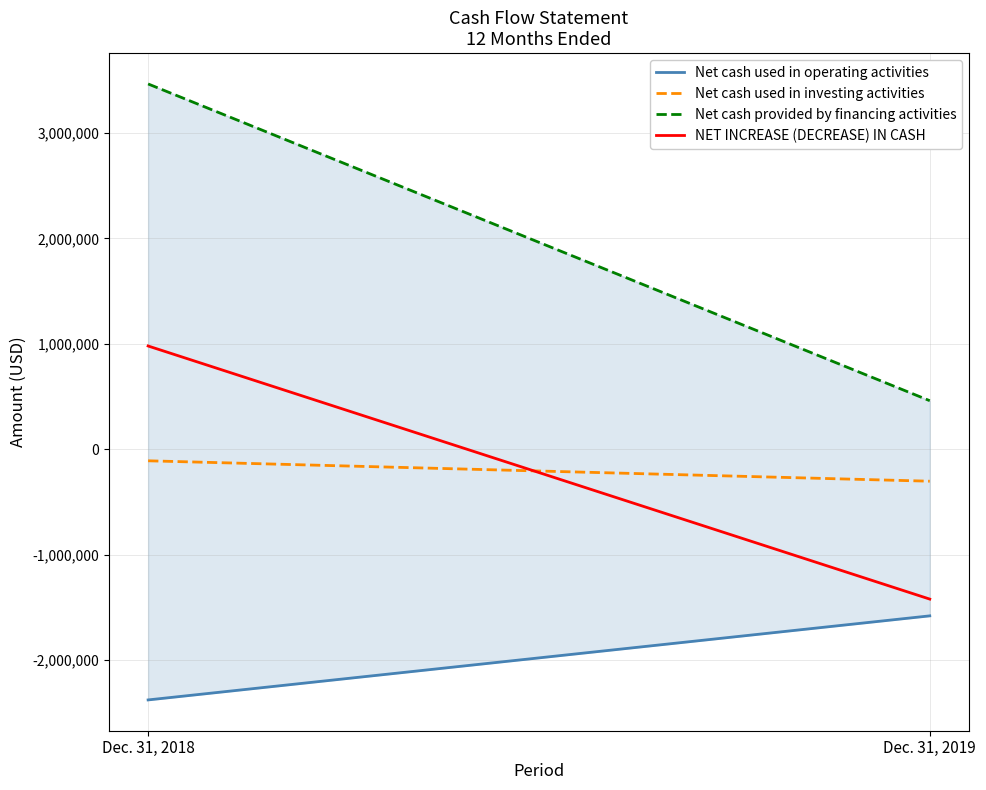

Which category has the lowest value across all series?

Dec. 31, 2018